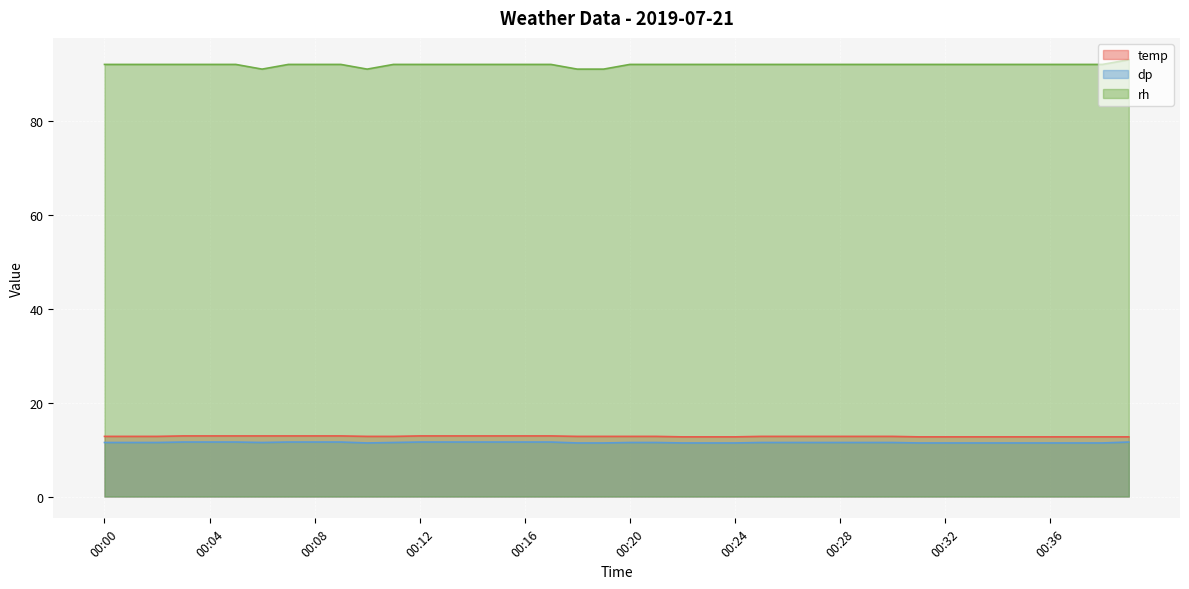

How many dp values are between 11 and 12?

40